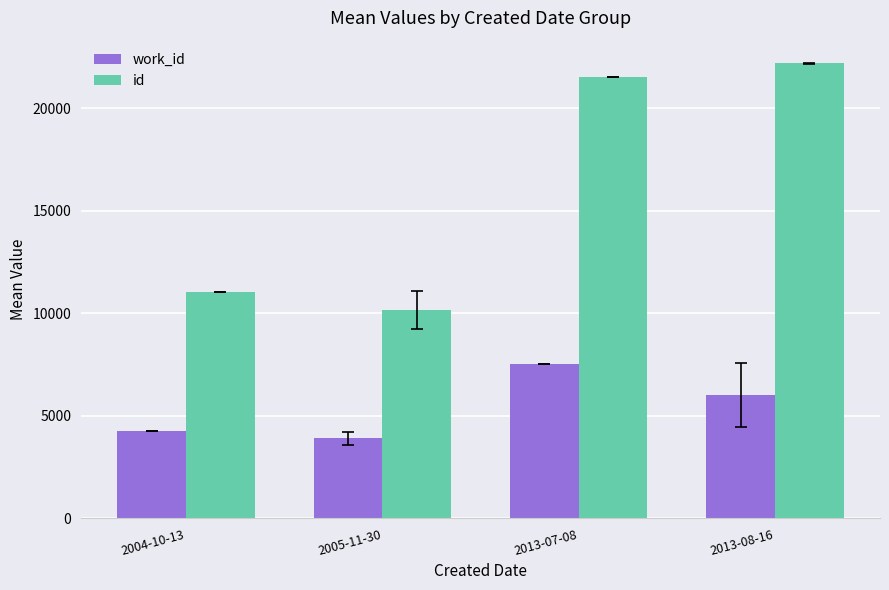

What is the label of the 3rd bar from the right?

2005-11-30